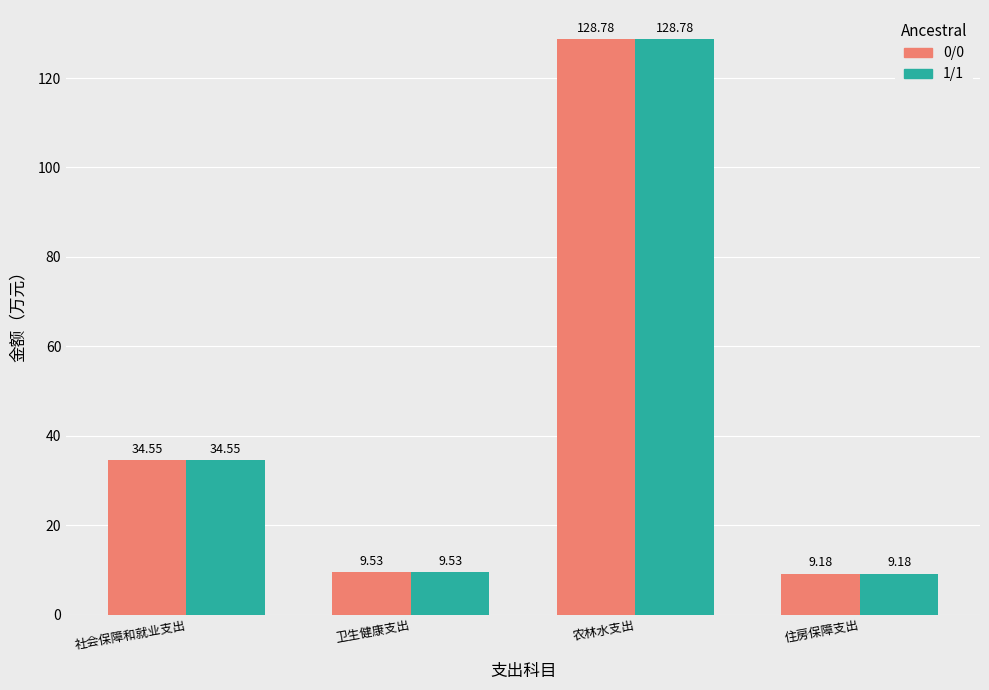

Which label corresponds to the smallest value in the chart?

住房保障支出